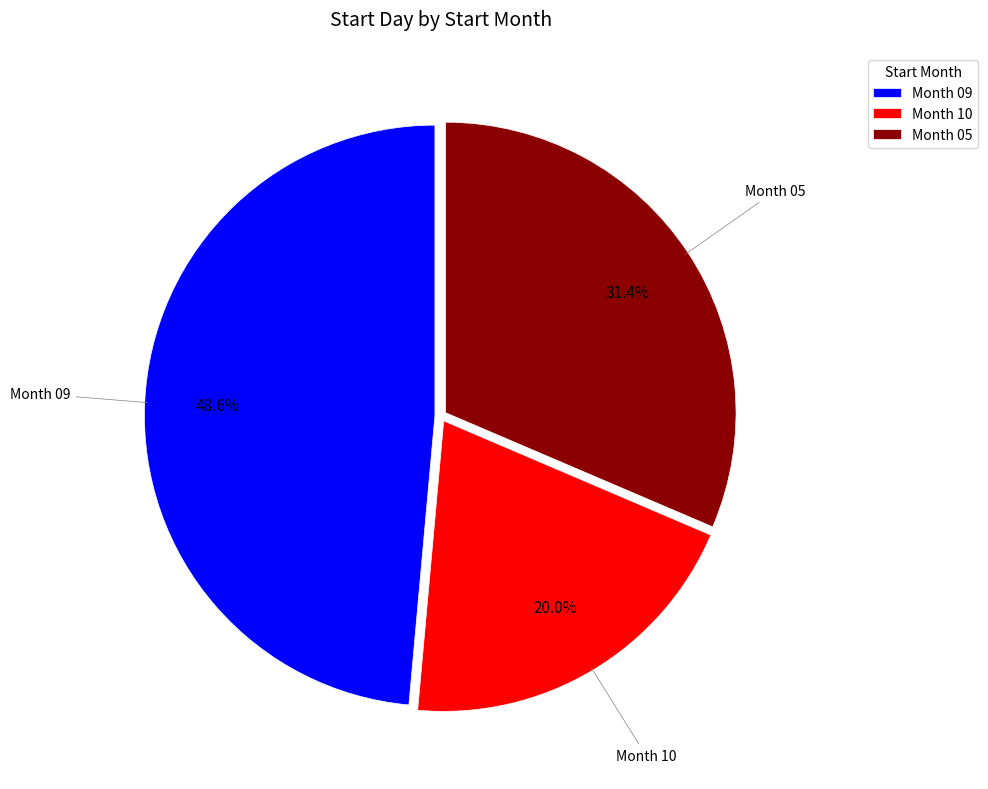

Which has a higher value, Month 10 or Month 05?

Month 05